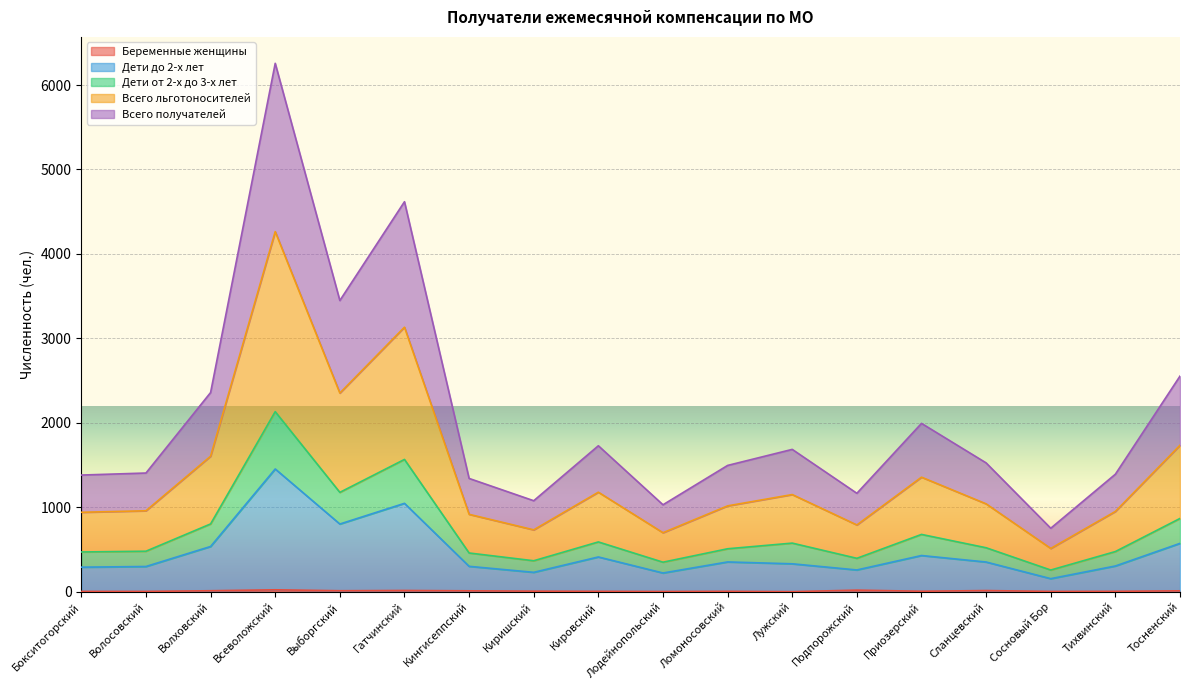

What is the sum of the Всего льготоносителей values at Тосненский and Сосновый Бор?

1123